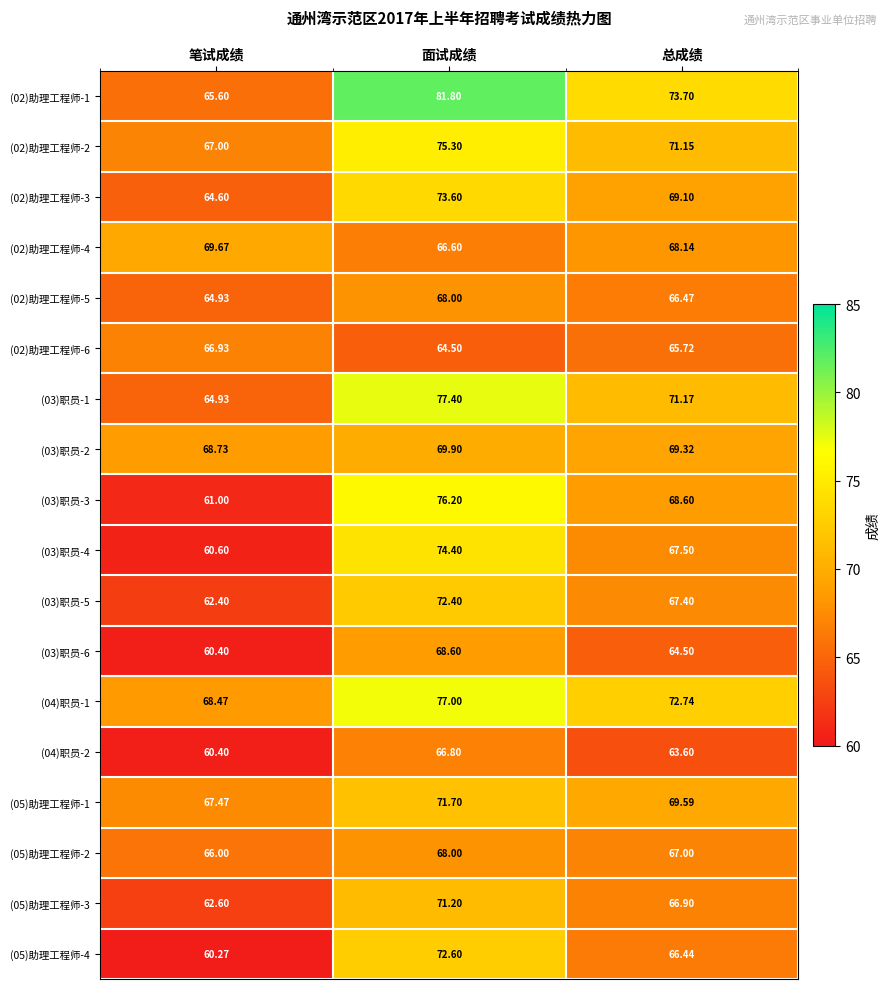

List the labels in order of (04)职员-1 value, smallest first.

笔试成绩, 总成绩, 面试成绩